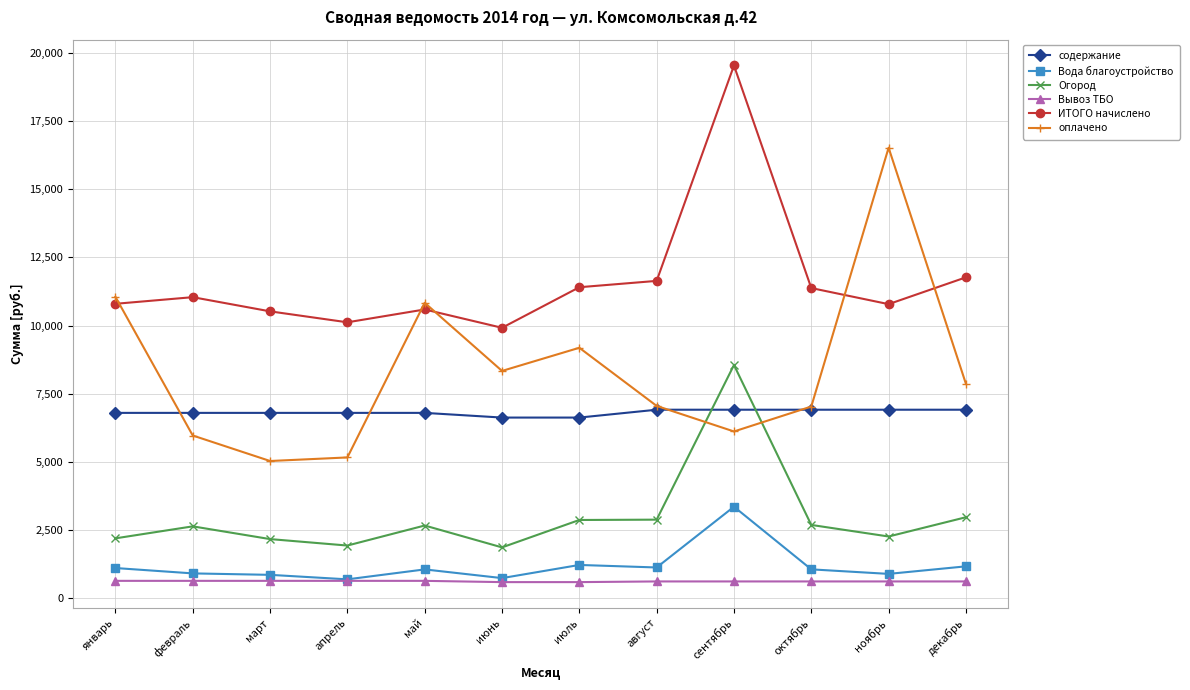

What is the minimum value shown in the chart?

581.6